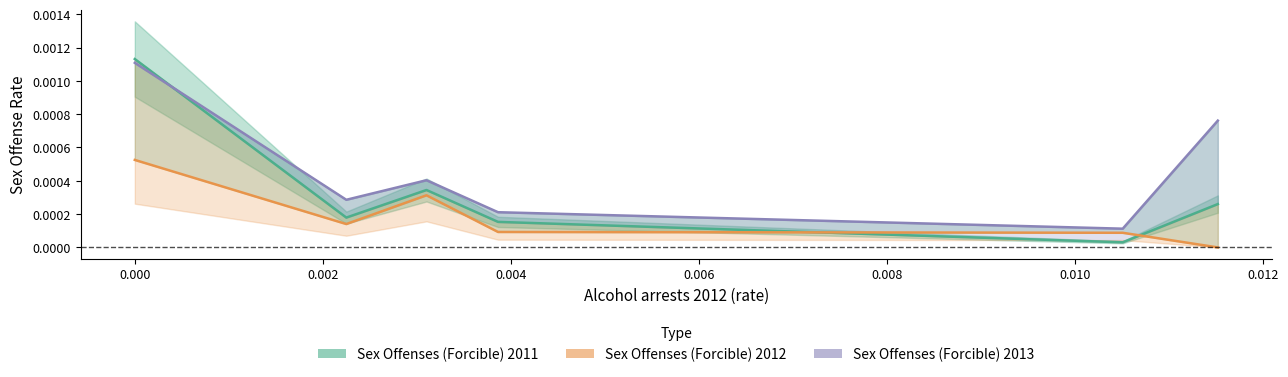

Which label corresponds to the largest value in the chart?

−0.002